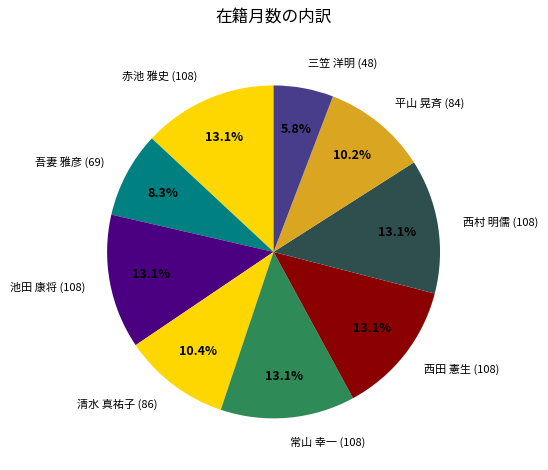

To the nearest percent, what portion does 常山 幸一 (108) represent?

13%